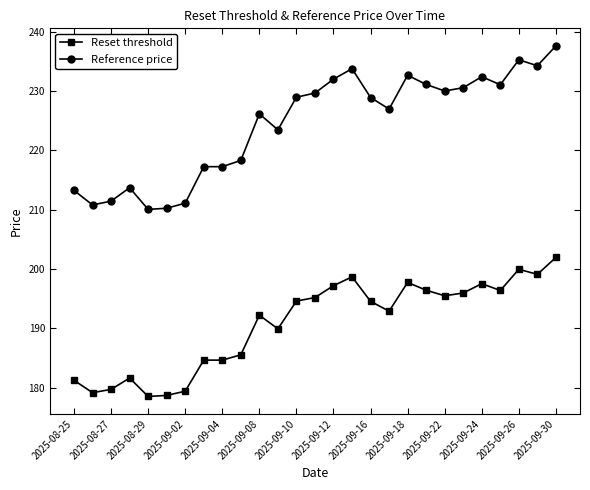

What are all the series names shown in the legend?

Reset threshold, Reference price